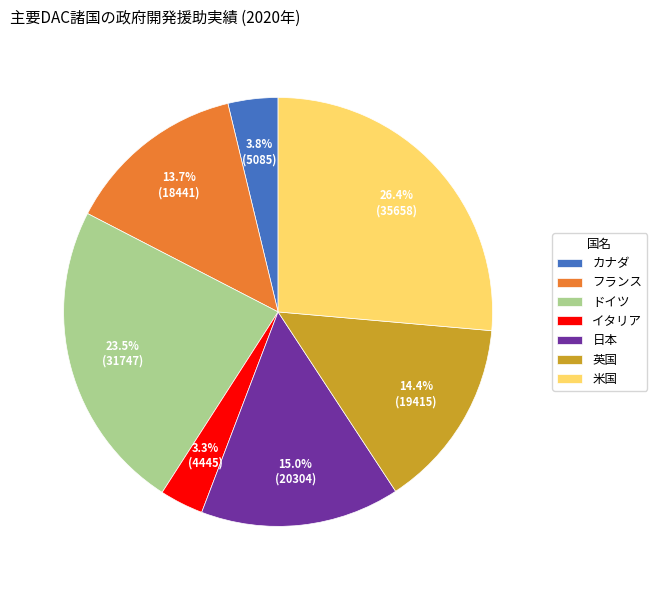

Is イタリア the majority of the pie?

No